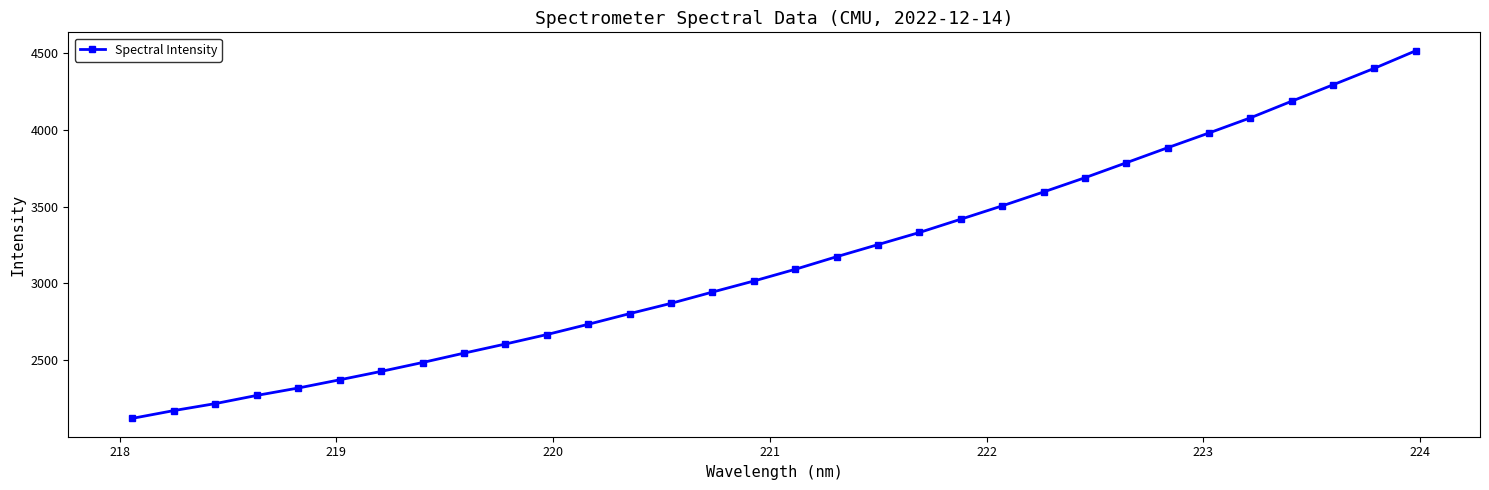

What is the difference between the second highest and second lowest values?

2228.0